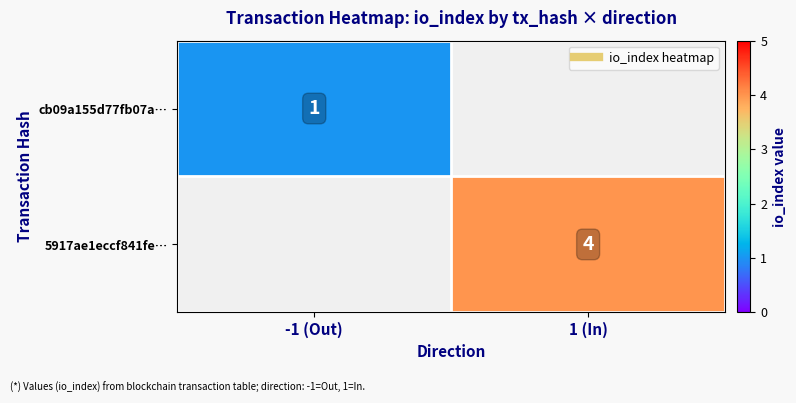

At -1 (Out), list the series in order from smallest to largest.

cb09a155d77fb07a…, 5917ae1eccf841fe…